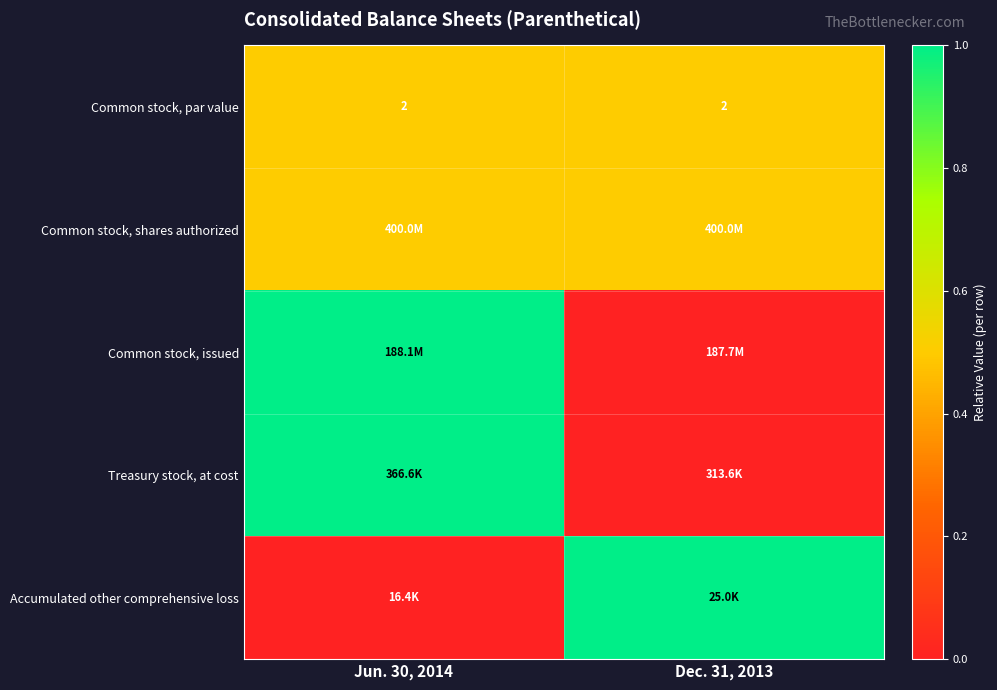

True or false: Common stock, par value has a value of 3.5 at Dec. 31, 2013.

False